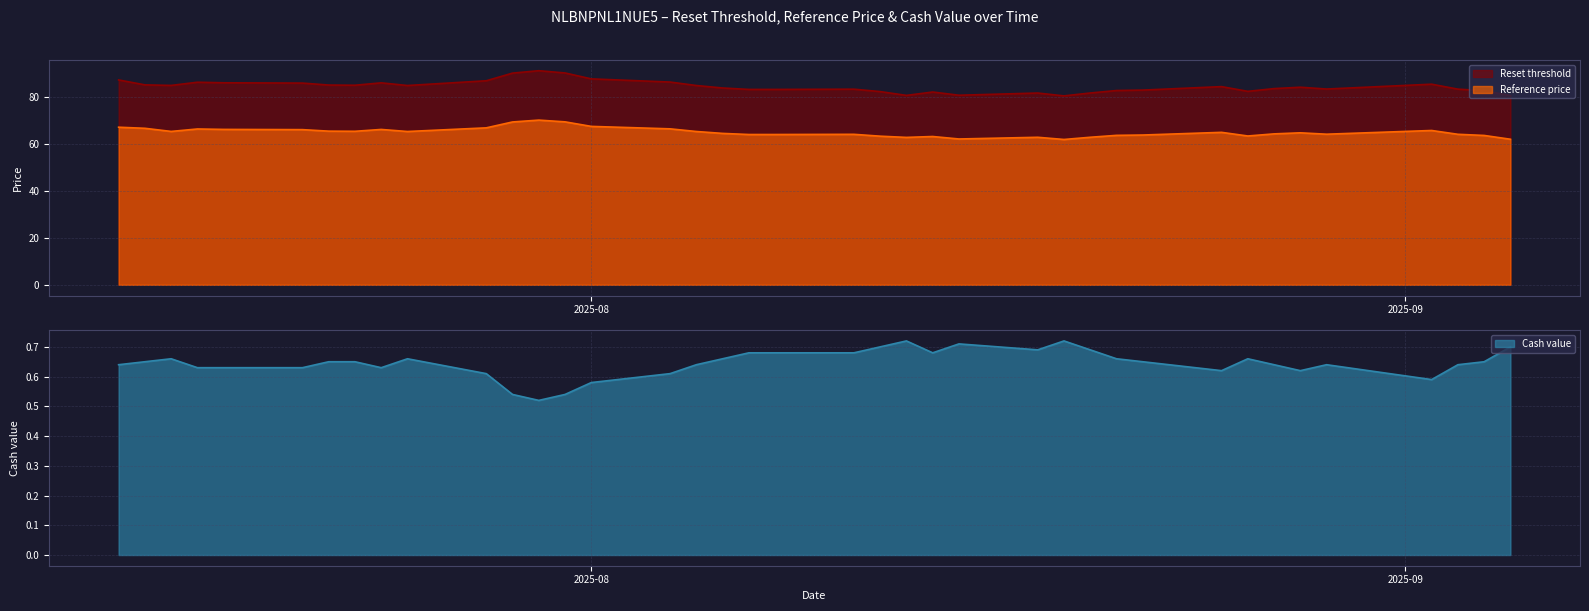

What is the lowest value of the Reference price series?

61.8